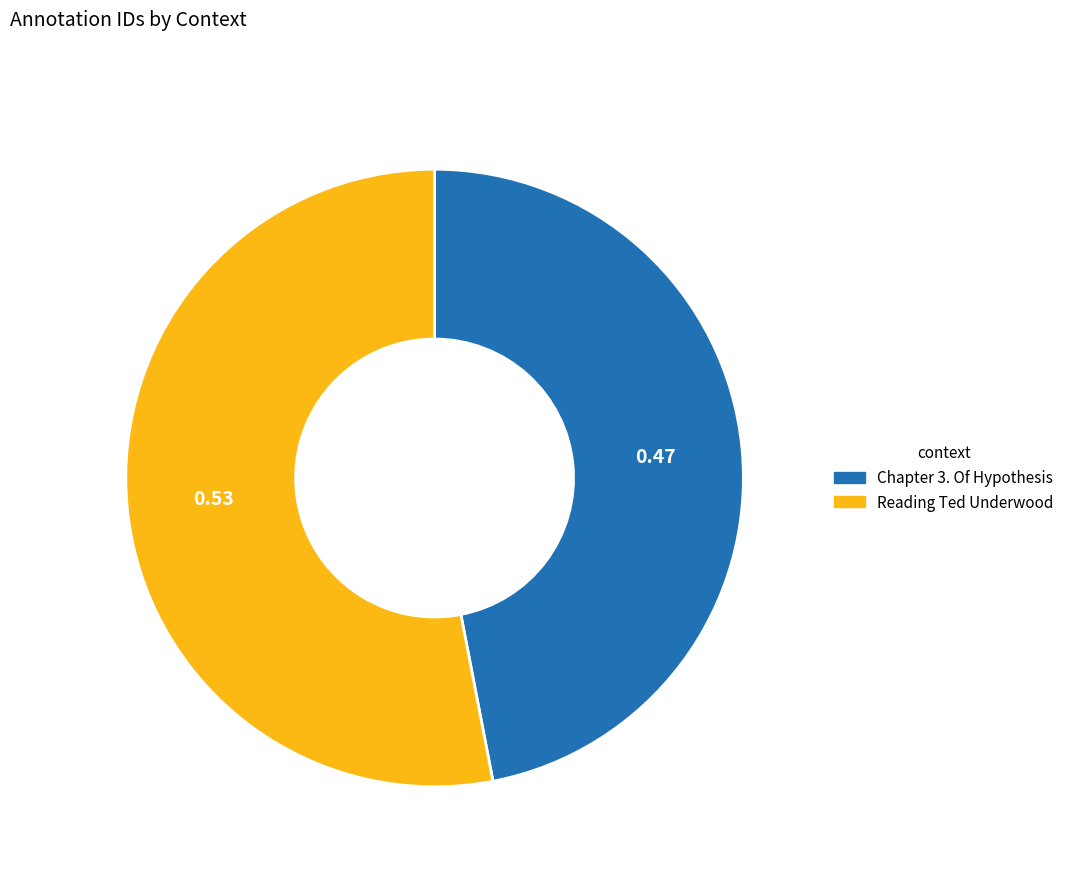

Rank the categories by value from lowest to highest.

Chapter 3. Of Hypothesis, Reading Ted Underwood